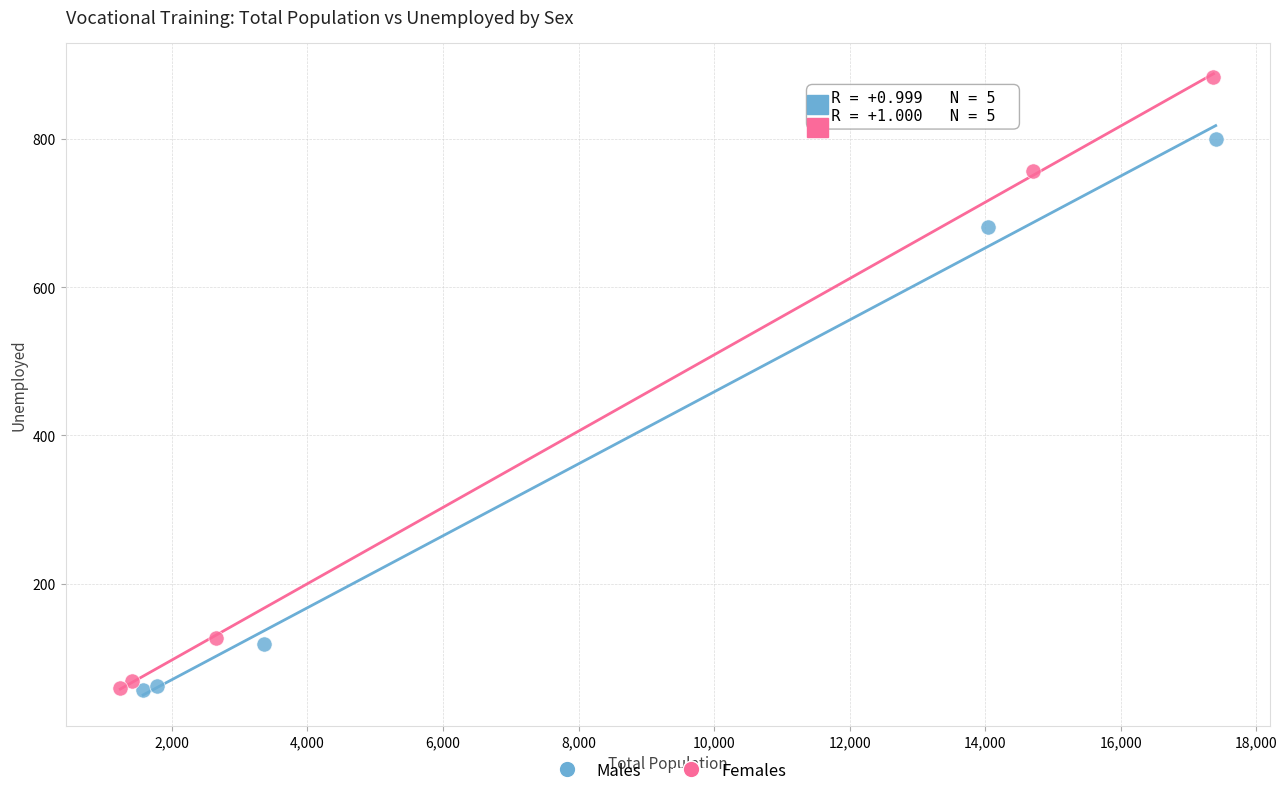

Which series contains the highest Y value?

Females